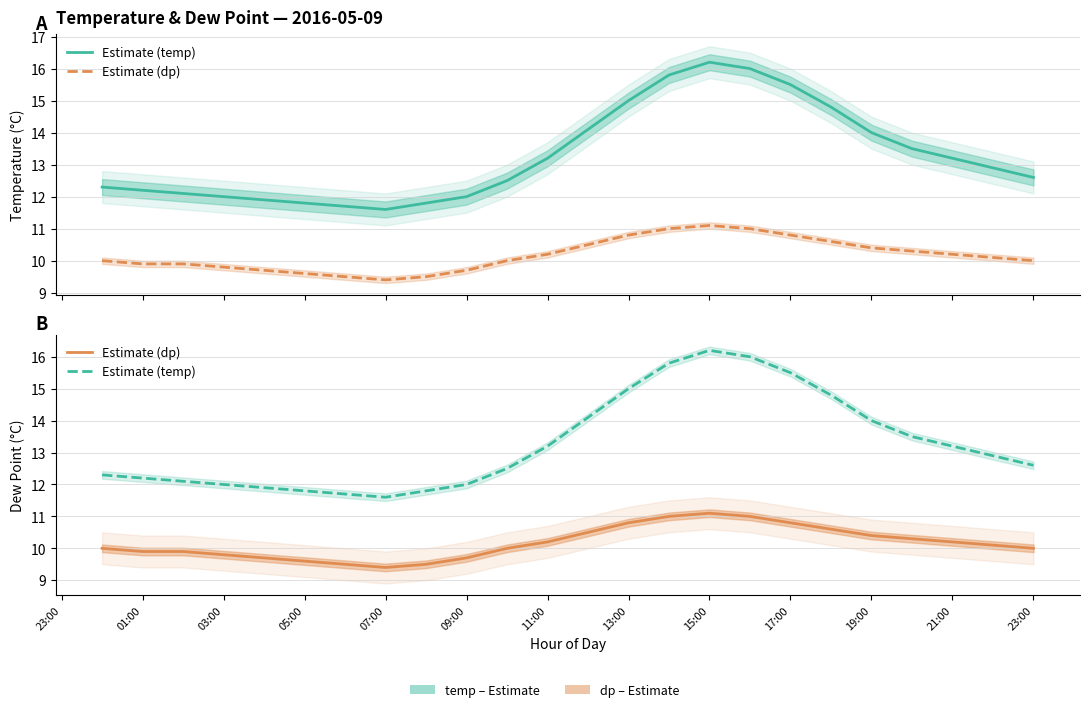

Reading left to right, list all the values displayed in this chart.

temp: 12.3	12.2	12.1	12.0	11.9	11.8	11.7	11.6	11.8	12.0	12.5	13.2	14.1	15.0	15.8	16.2	16.0	15.5	14.8	14.0	13.5	13.2	12.9	12.6
dp: 10.0	9.9	9.9	9.8	9.7	9.6	9.5	9.4	9.5	9.7	10.0	10.2	10.5	10.8	11.0	11.1	11.0	10.8	10.6	10.4	10.3	10.2	10.1	10.0